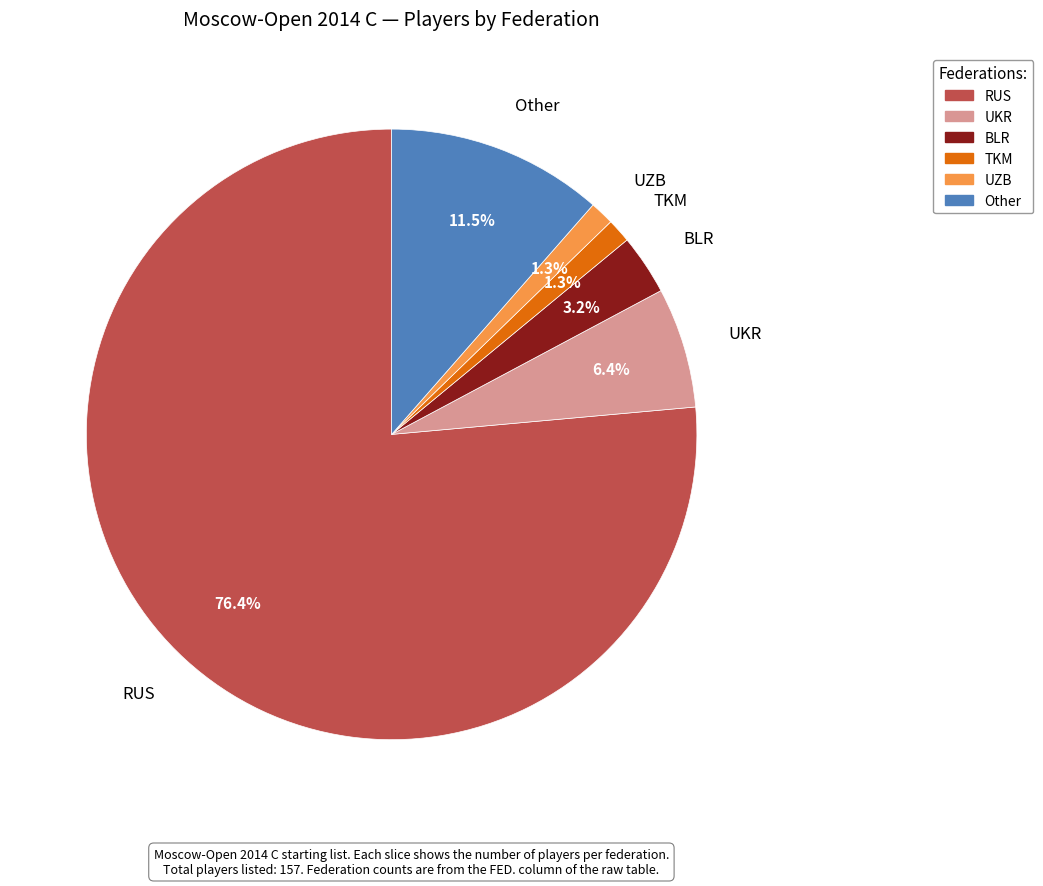

To the nearest percent, what is the average slice percentage?

17%